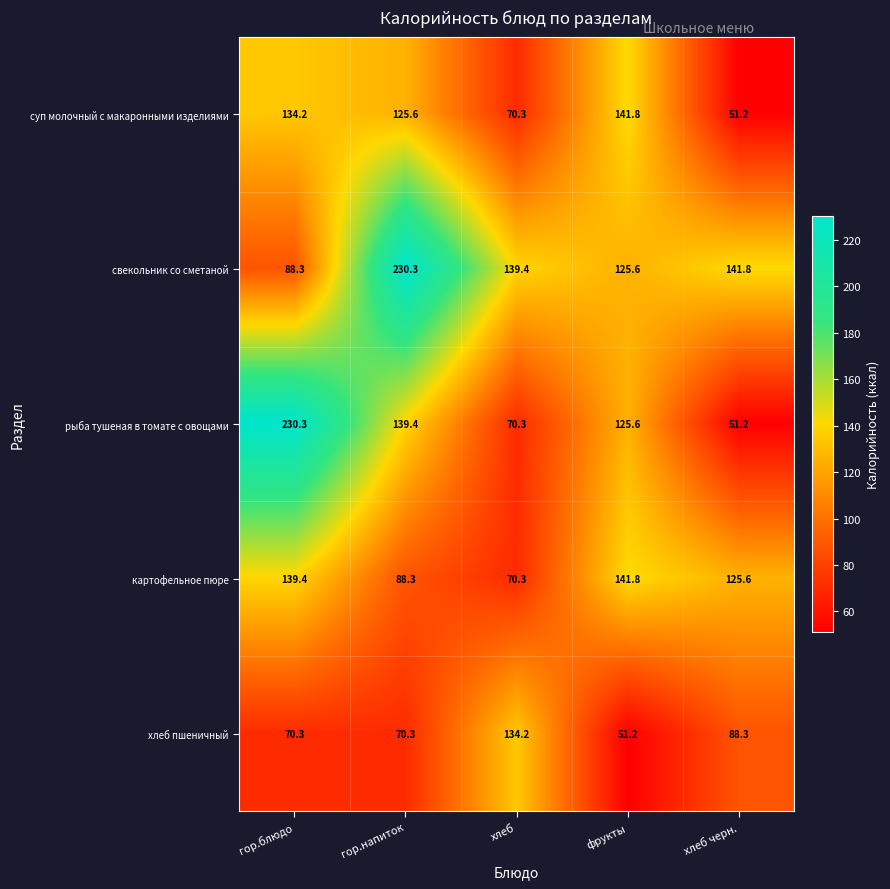

At which label does свекольник со сметаной first exceed 139?

гор.напиток